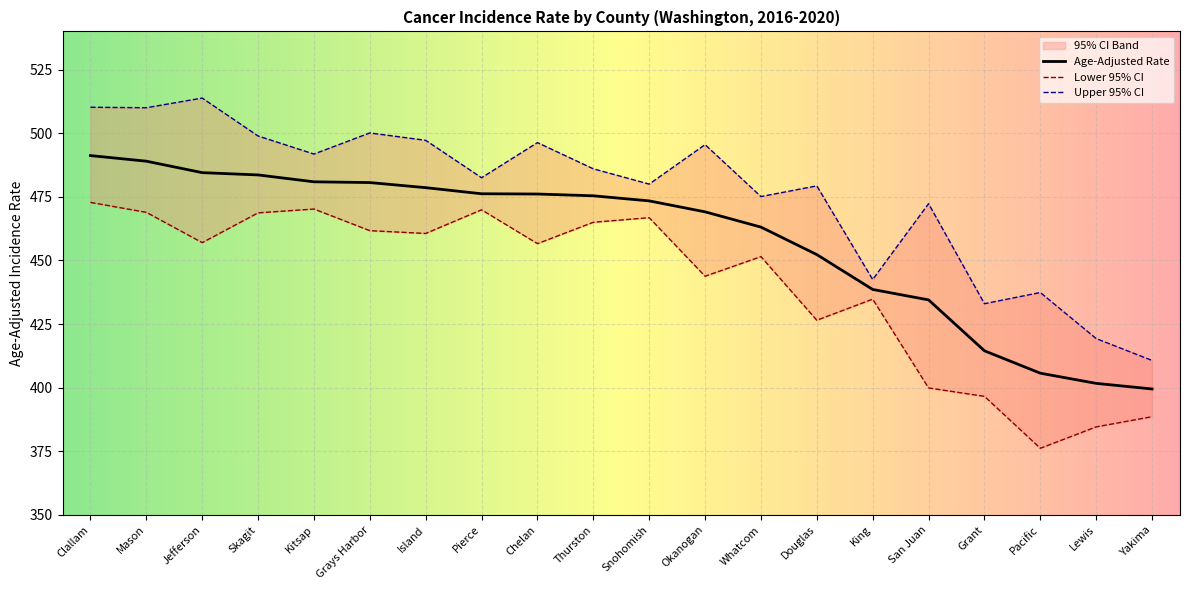

Is it true that Age-Adjusted Rate equals 113.8 at San Juan?

False